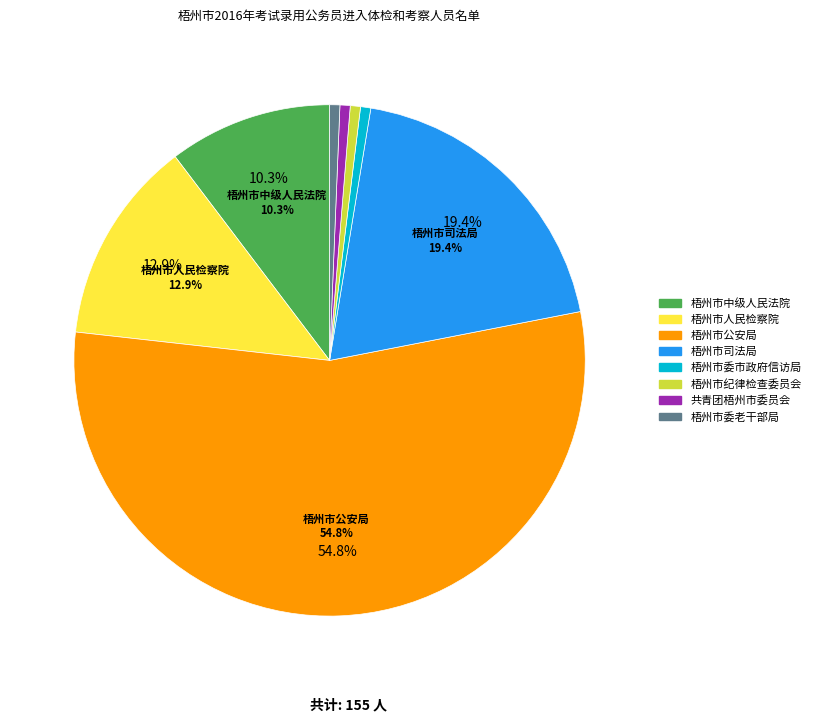

Which category accounts for the majority?

梧州市公安局